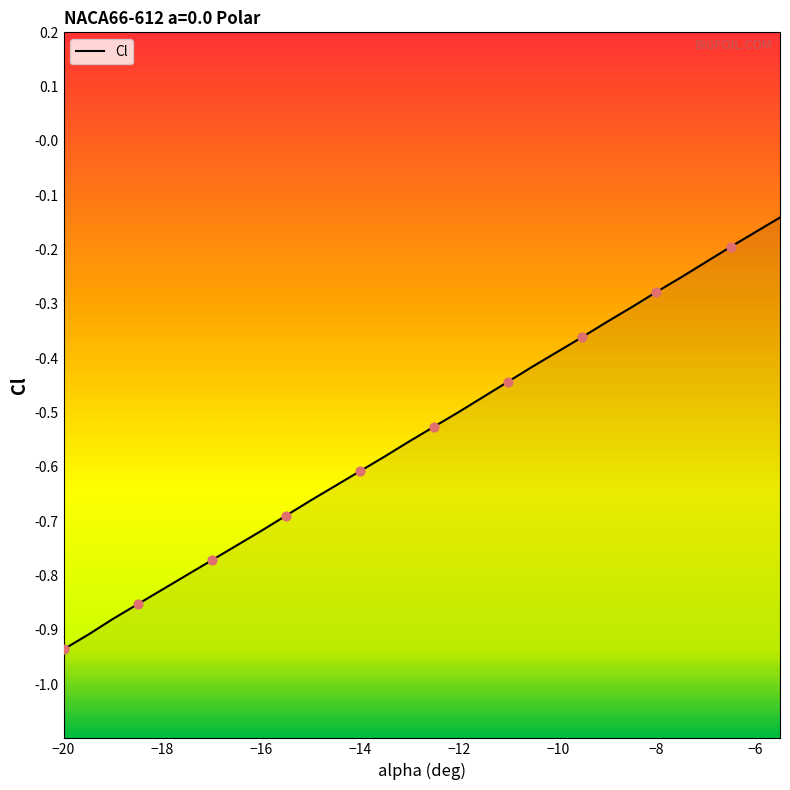

What is the change in value from -18 to -15.5?

+0.1